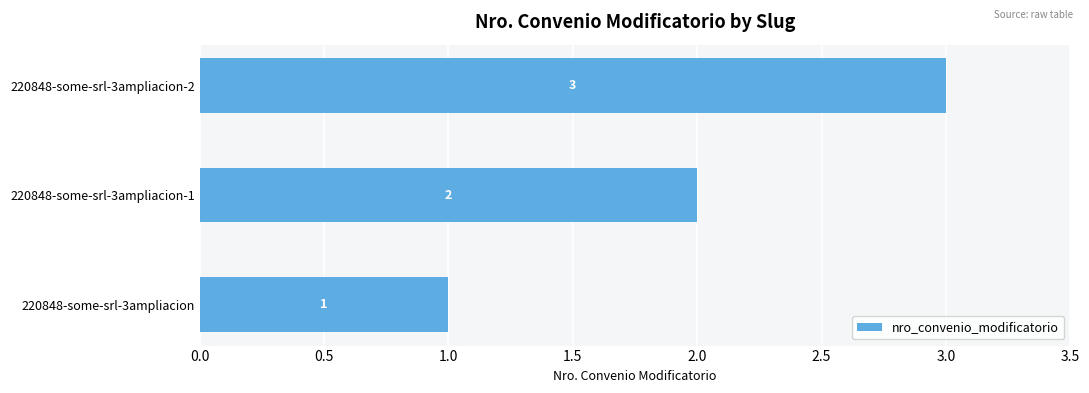

Which has a higher value, 220848-some-srl-3ampliacion-2 or 220848-some-srl-3ampliacion?

220848-some-srl-3ampliacion-2